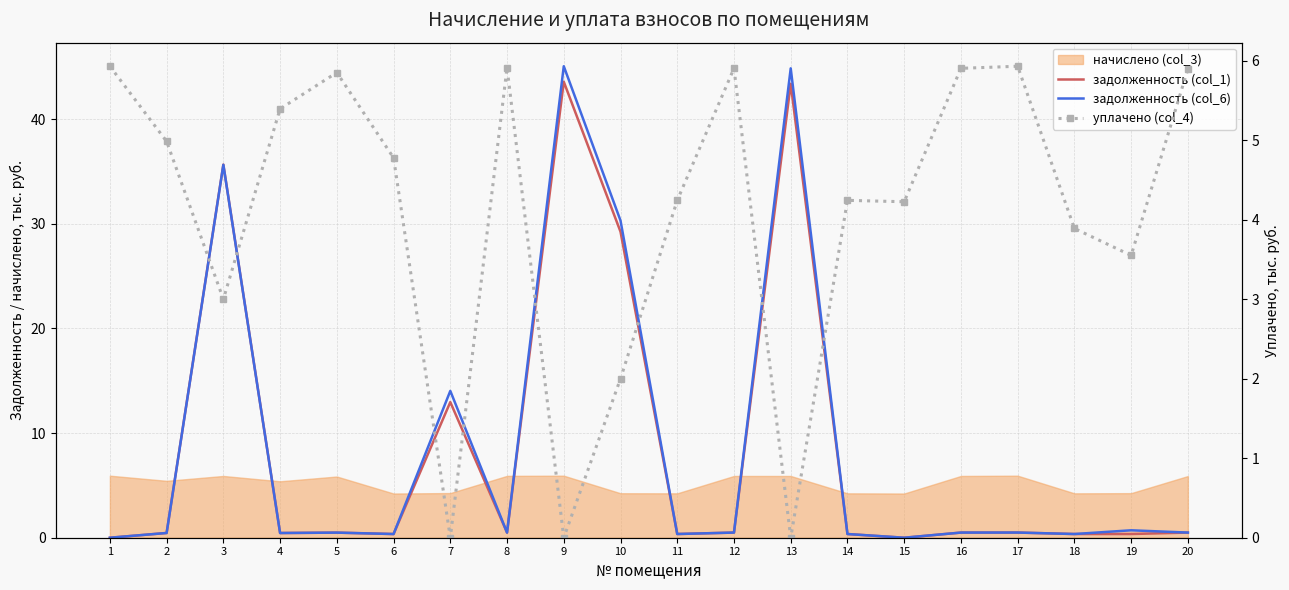

Which category has the lowest value in the задолженность (col_1) series?

1